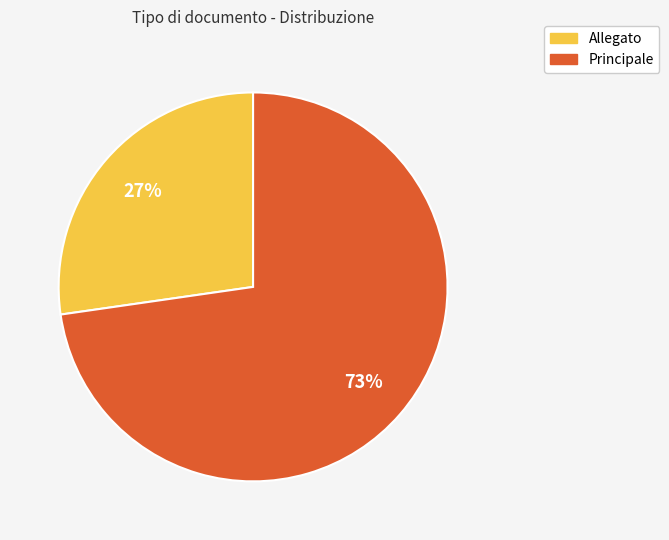

Which slice represents more than half of the pie?

Principale